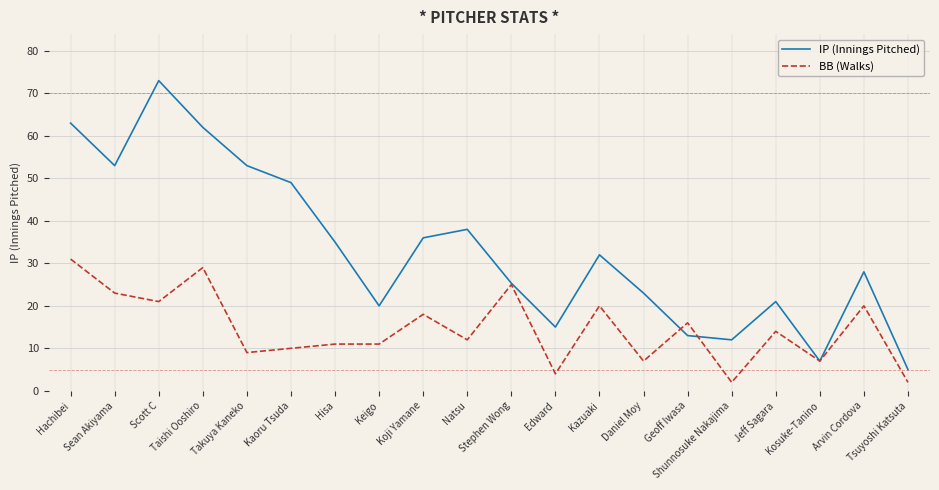

True or false: IP (Innings Pitched) and BB (Walks) intersect in this chart.

True